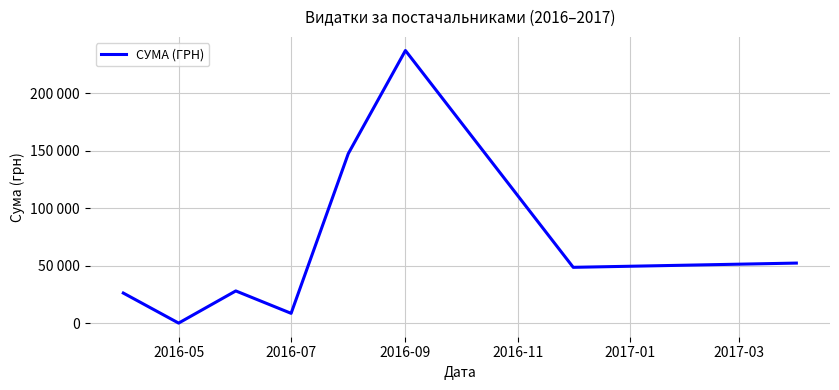

Reading left to right, transcribe all the data shown in this chart.

26242.2	135.4	28078.4	8616.6	147345.0	236970.0	48589.0	52271.2